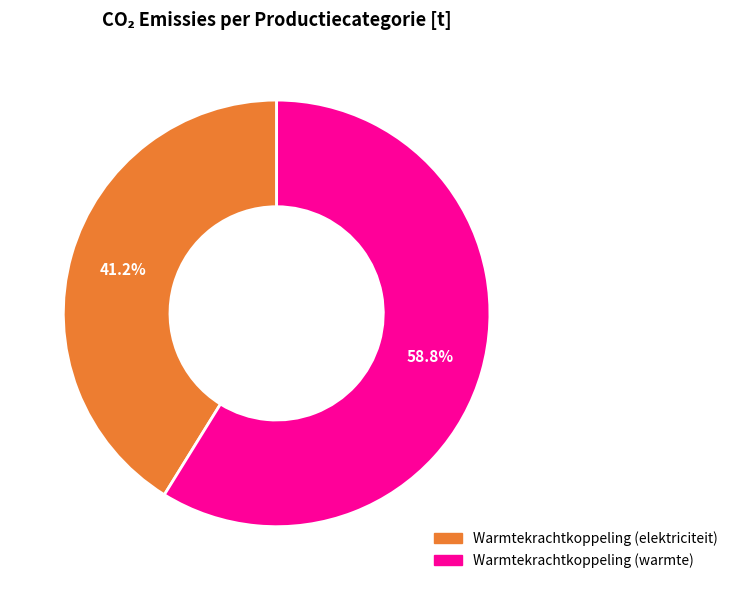

How many slices are in this pie chart?

2